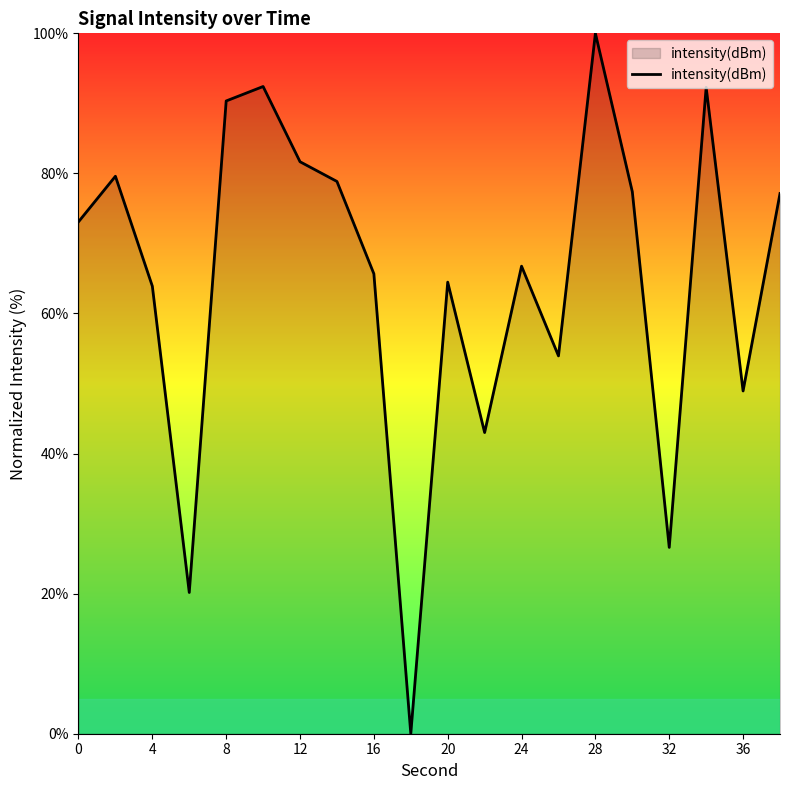

What is the difference between the maximum and minimum values?

100.0